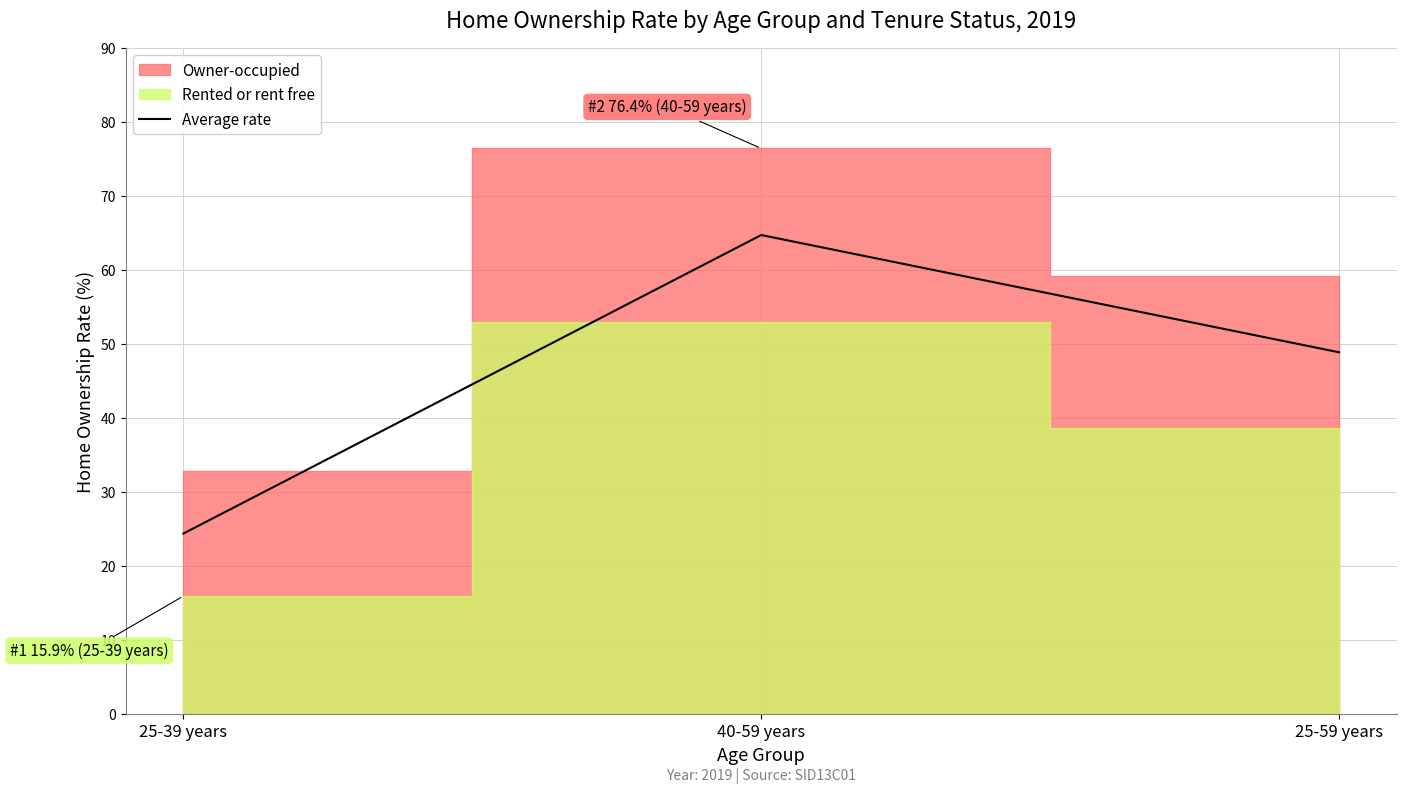

What is the sum of all values?

137.9